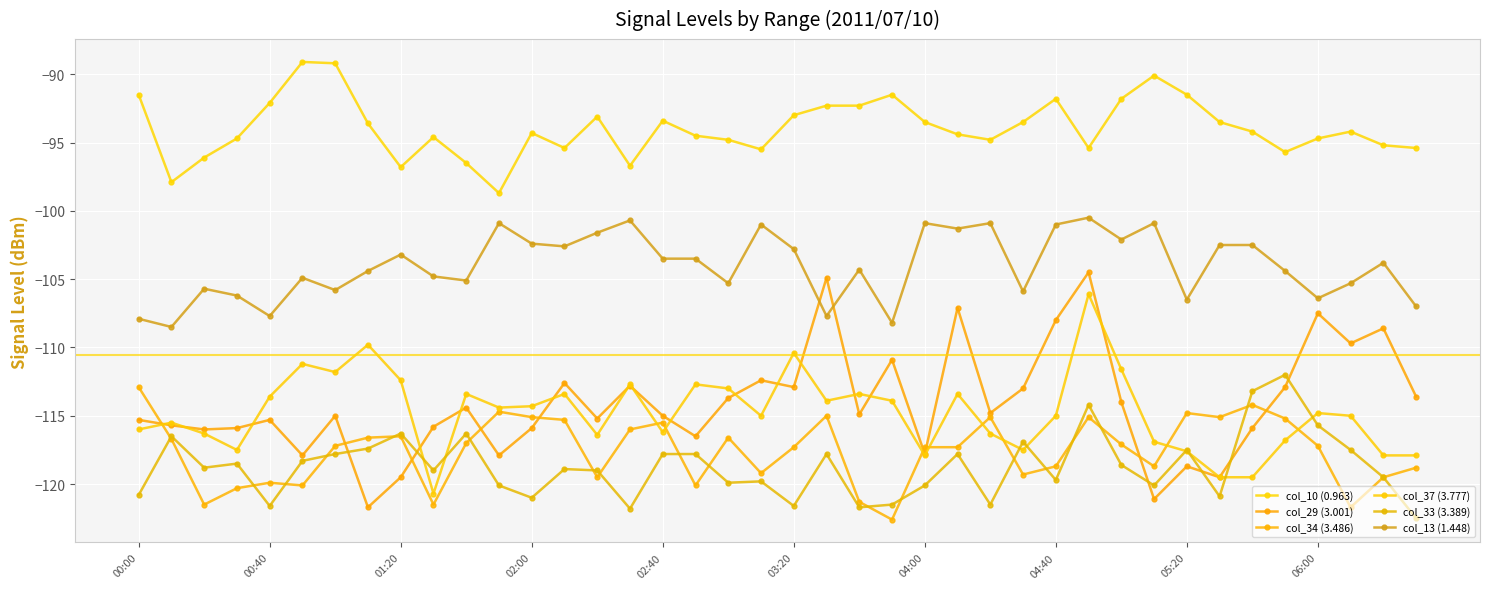

What is the greatest value displayed?

-89.1